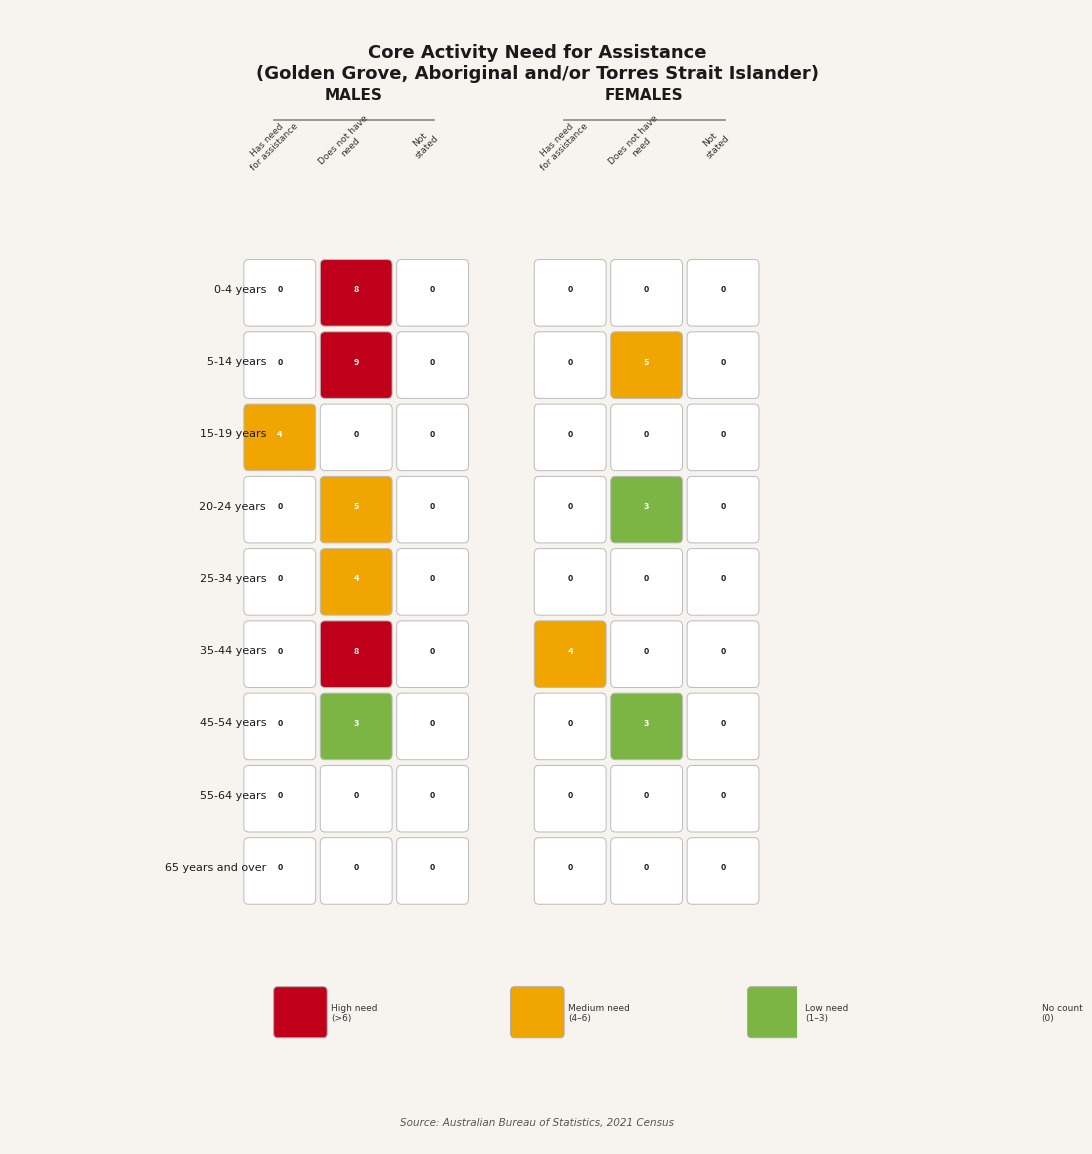

Count the 25-34 years values in the range 0 to 4.

3